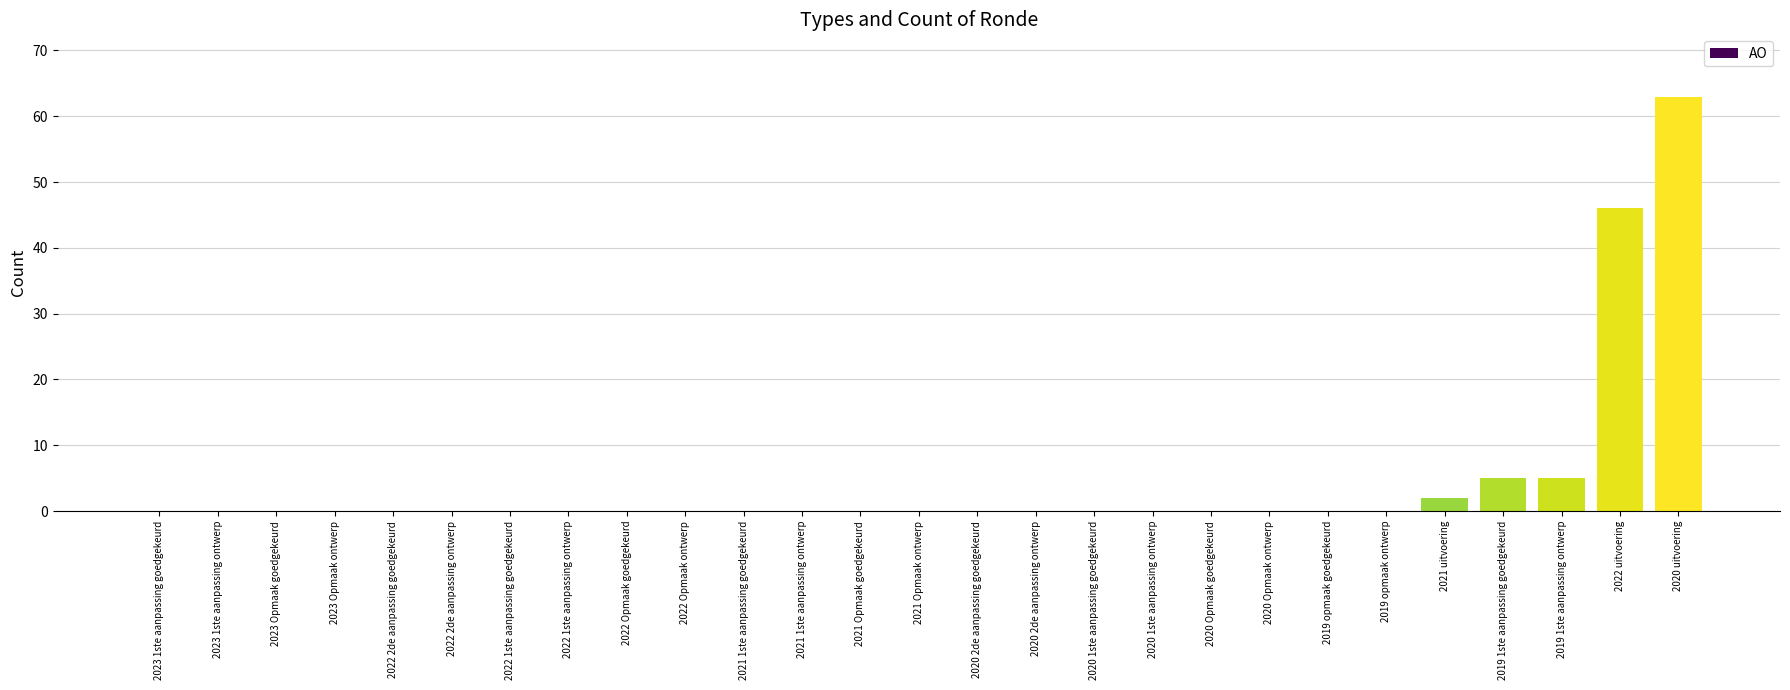

What is the change in value from 2019 1ste aanpassing goedgekeurd to 2022 uitvoering?

+41